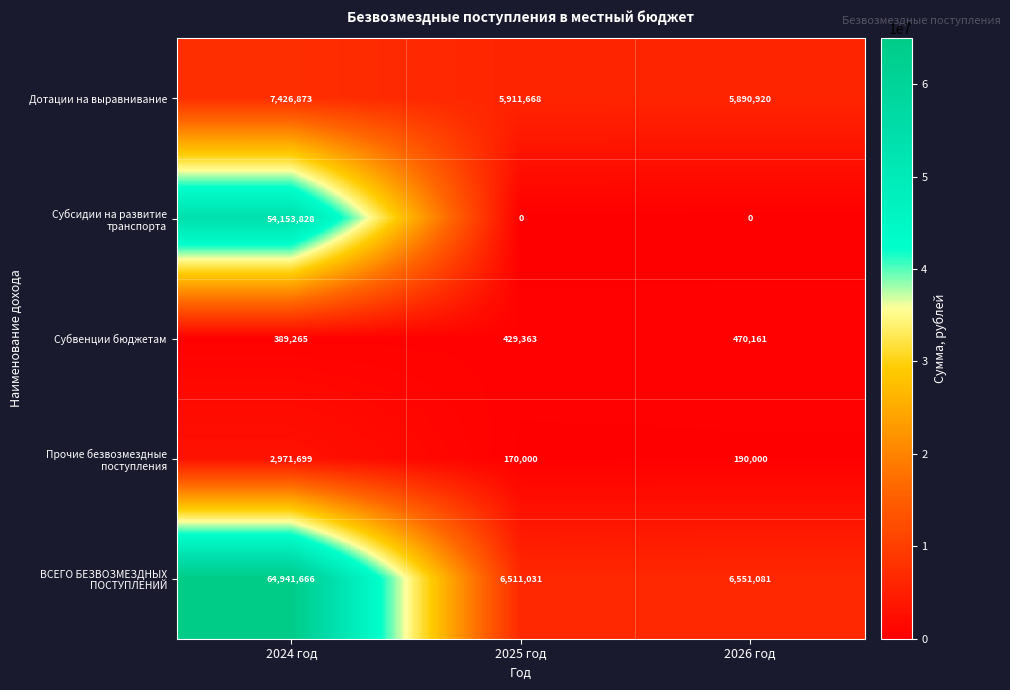

What is the average value of the ВСЕГО БЕЗВОЗМЕЗДНЫХ ПОСТУПЛЕНИЙ series?

26001259